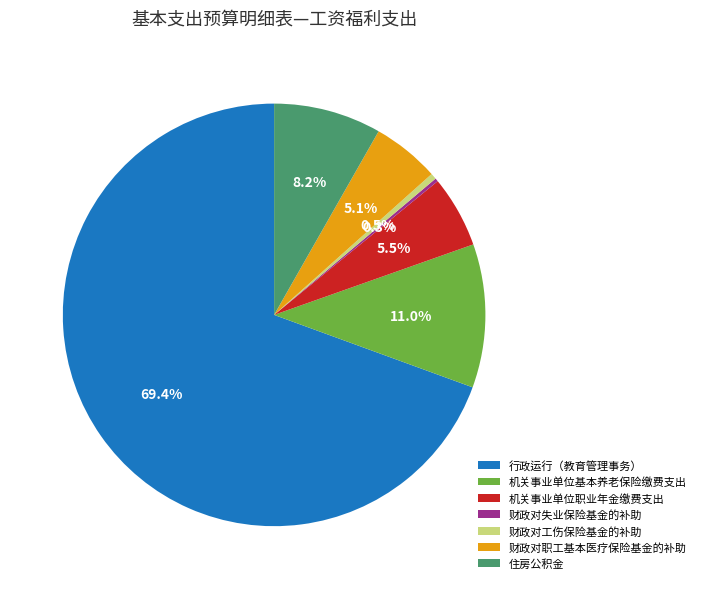

Do 行政运行（教育管理事务） and 机关事业单位职业年金缴费支出 together represent more than half of the pie?

Yes